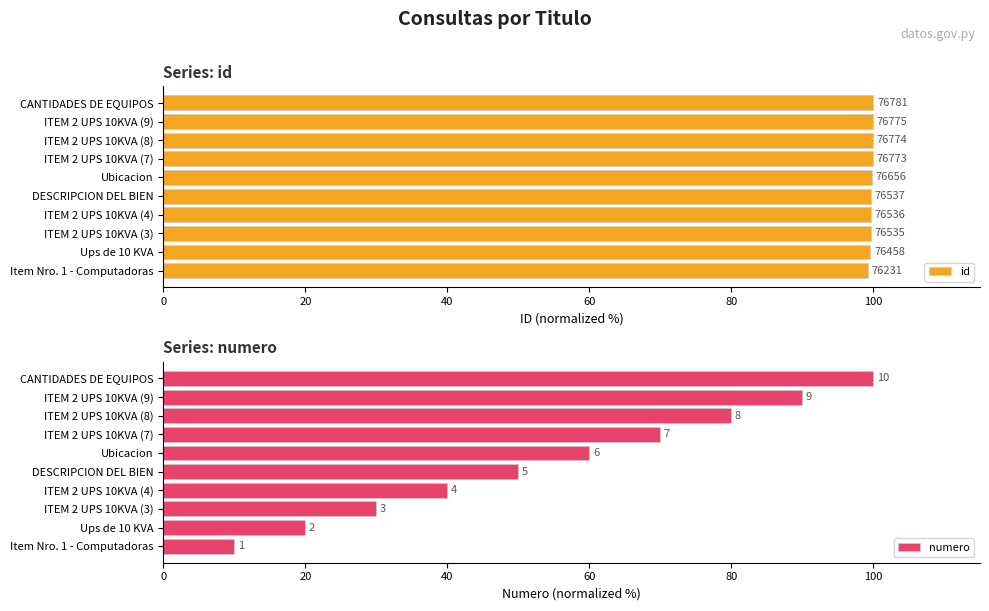

What is the value of the id bar at the 2nd from the left?

99.6